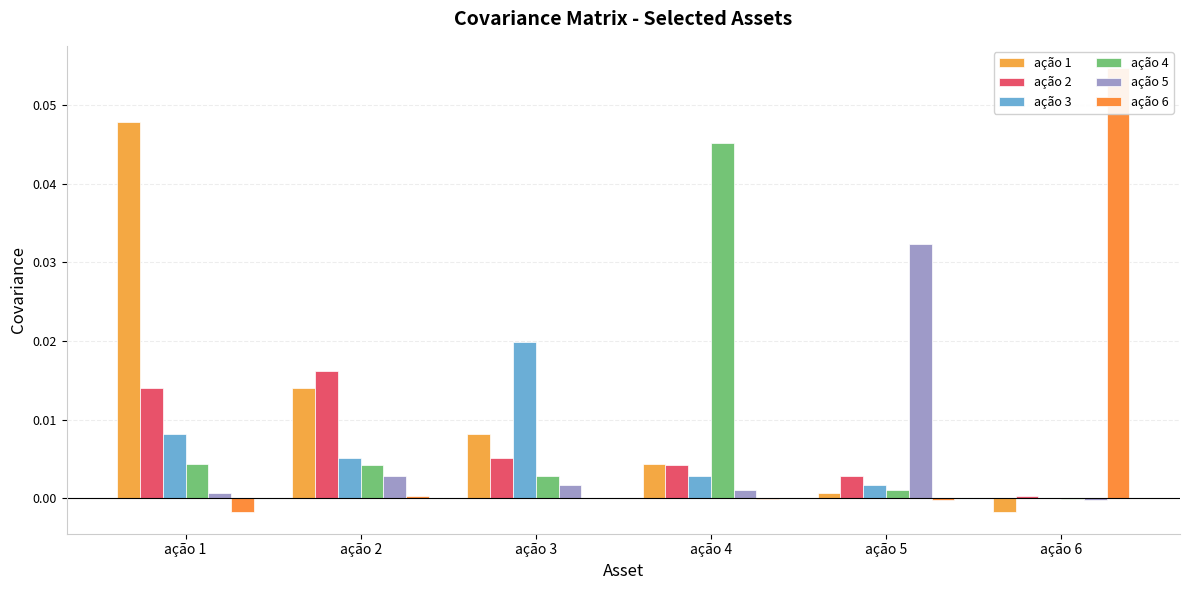

How many values in the ação 1 series exceed 0?

5